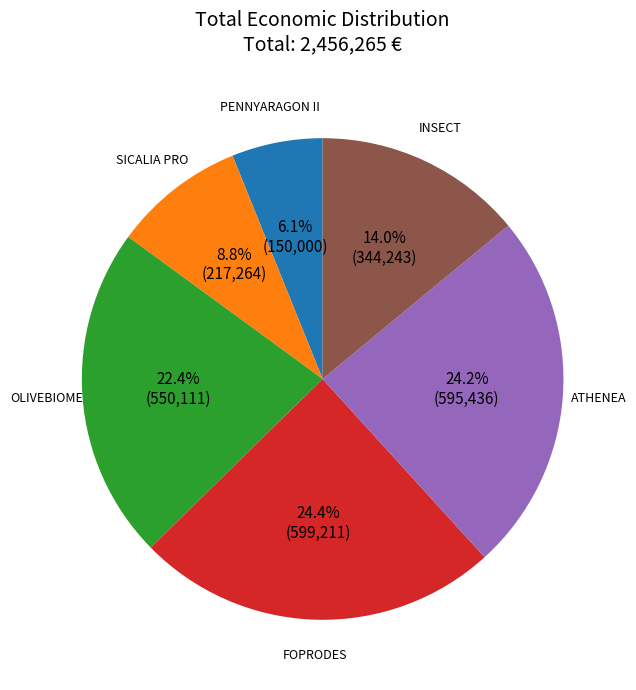

Is it true that FOPRODES is 32% of the pie?

False